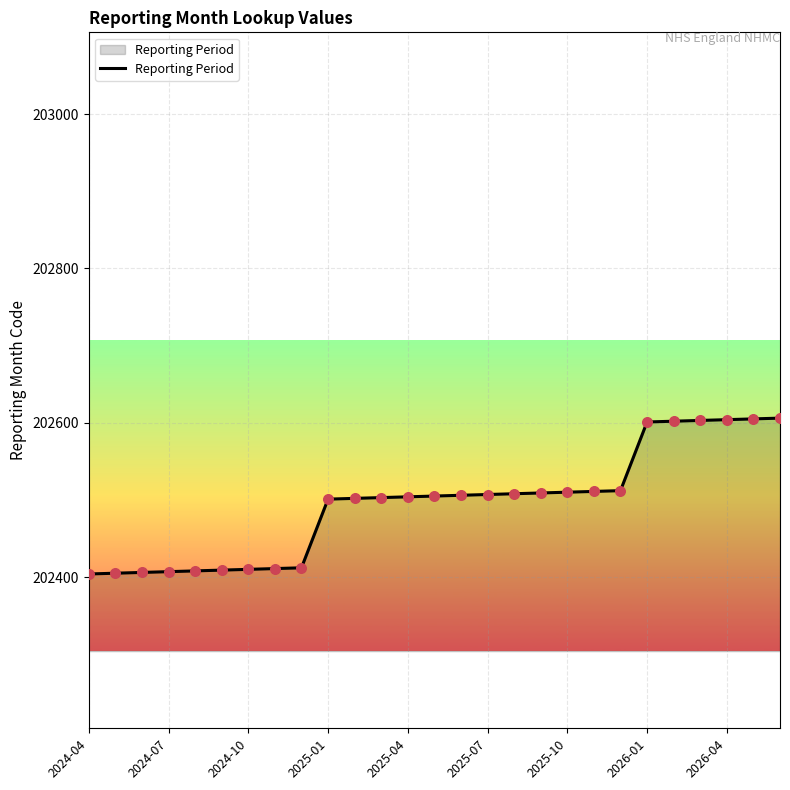

What is the smallest value displayed?

202404